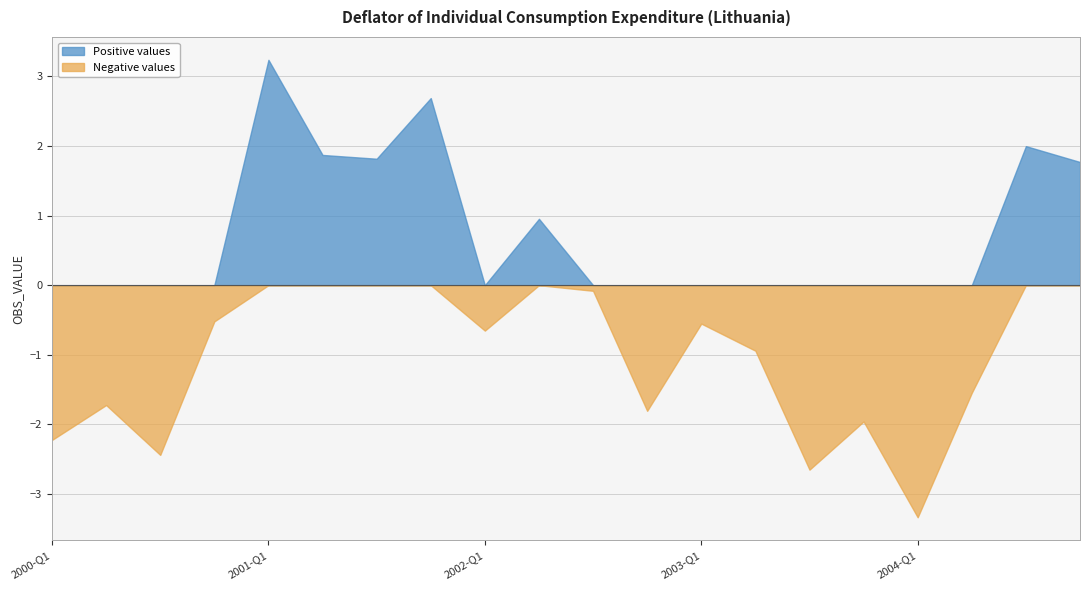

Rank the categories by Negative values value from highest to lowest.

2001-Q1, 2001-Q4, 2004-Q3, 2001-Q2, 2001-Q3, 2004-Q4, 2002-Q2, 2002-Q3, 2000-Q4, 2003-Q1, 2002-Q1, 2003-Q2, 2004-Q2, 2000-Q2, 2002-Q4, 2003-Q4, 2000-Q1, 2000-Q3, 2003-Q3, 2004-Q1